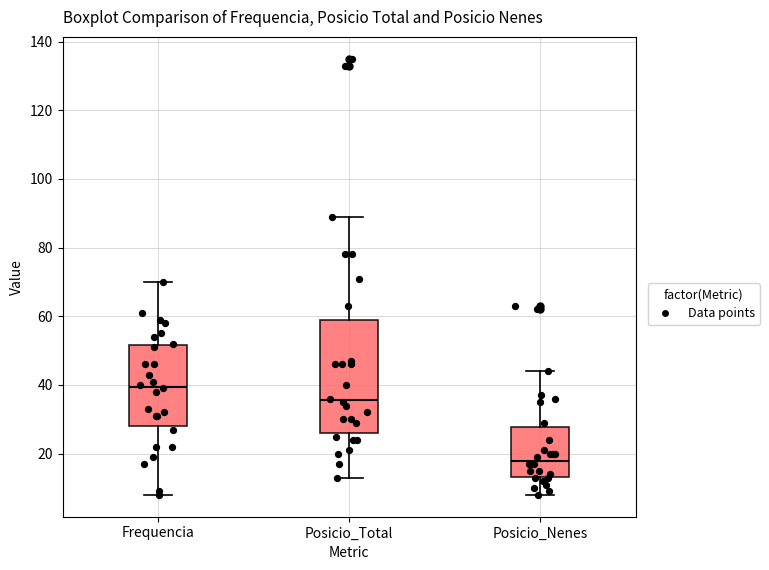

Which box has the highest median line?

Frequencia